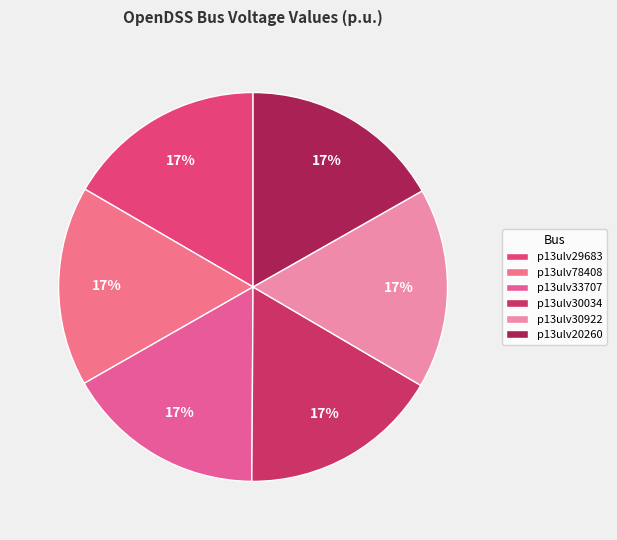

What portion of the pie excludes p13ulv30922?

83.3%